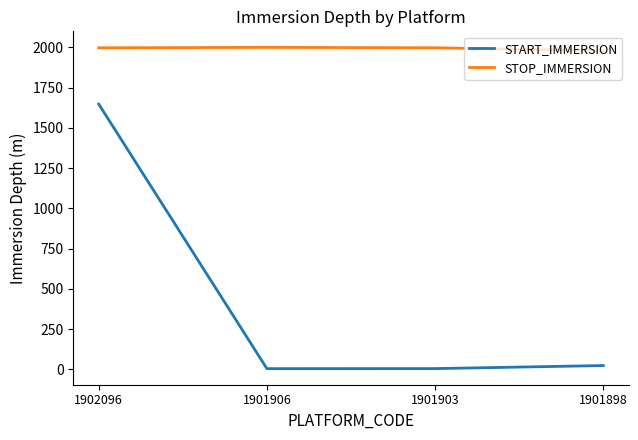

Where does the STOP_IMMERSION series first go above 1998?

1901906